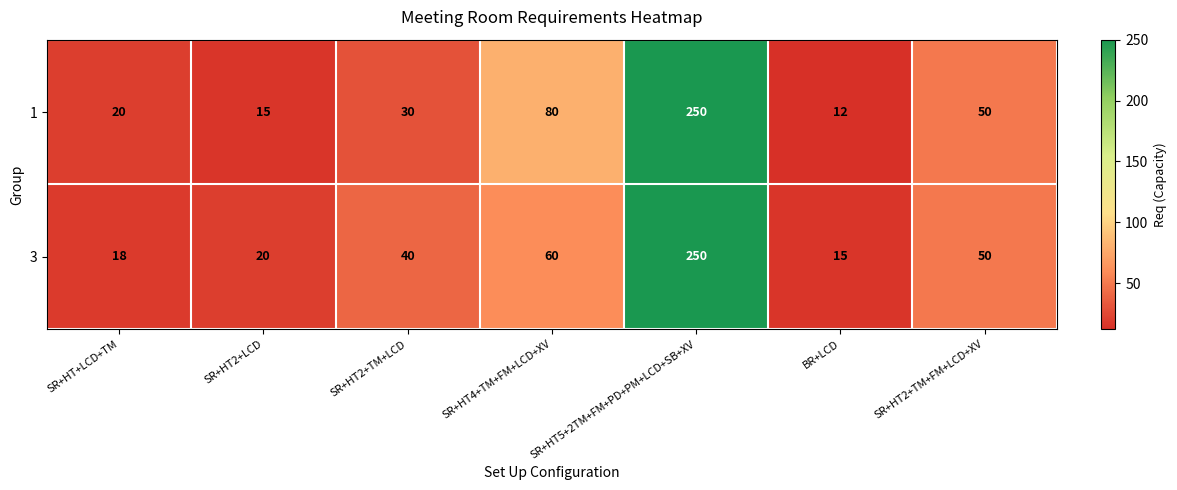

How many distinct data groups are displayed?

2